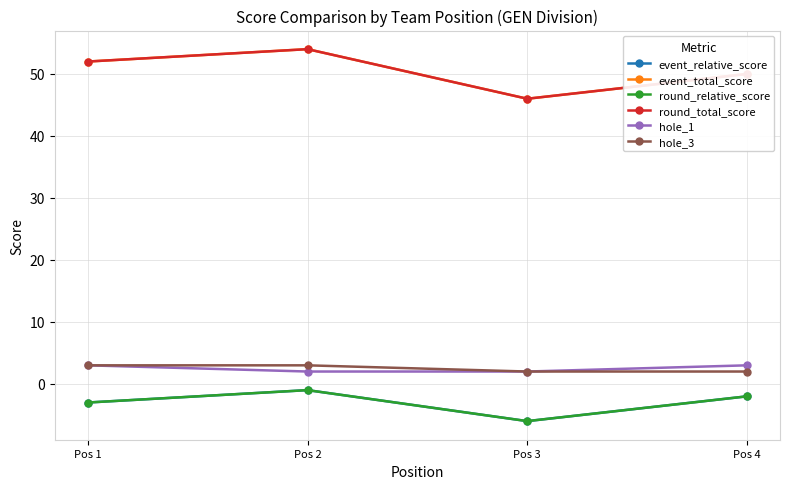

At Pos 2, list the series in order from largest to smallest.

event_total_score, round_total_score, hole_3, hole_1, event_relative_score, round_relative_score